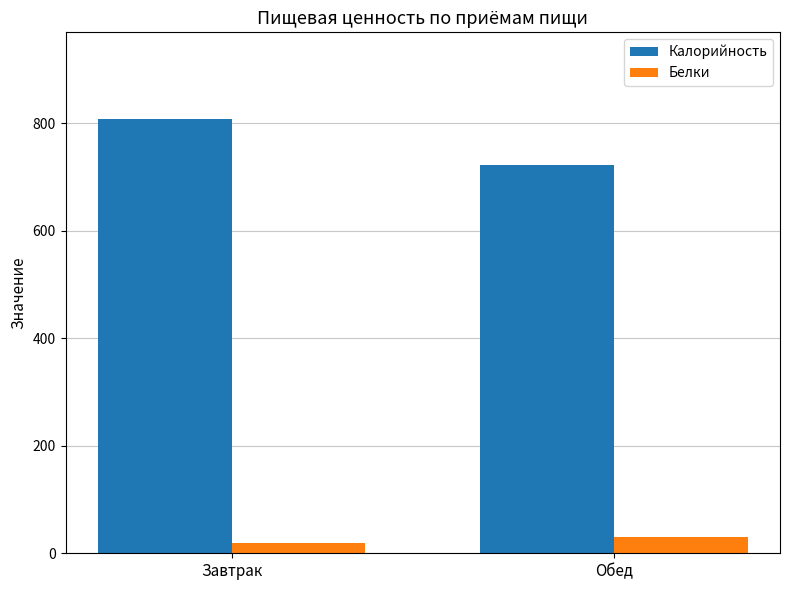

What is the highest value of the Калорийность series?

807.5